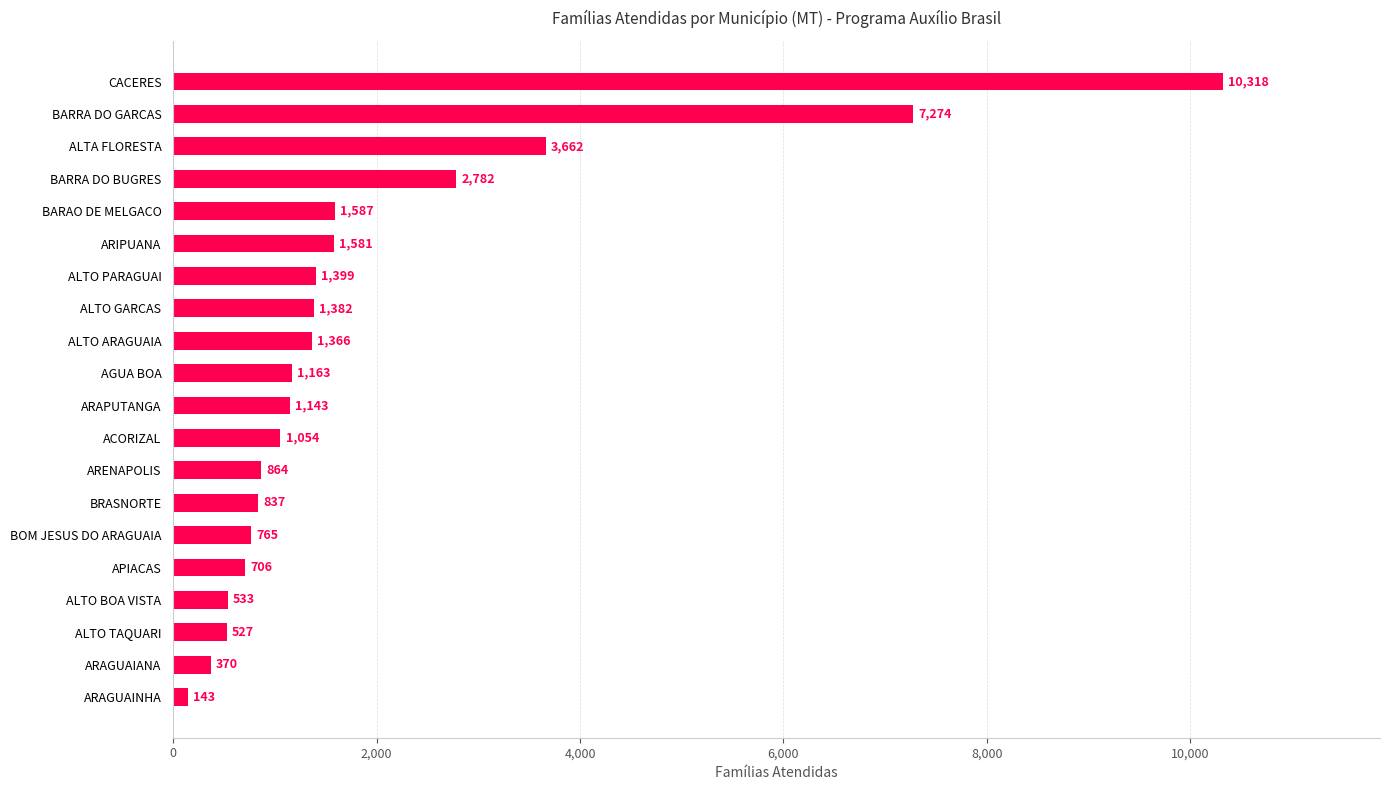

Reading top to bottom, what are all the values shown in this chart?

CACERES=10318	BARRA DO GARCAS=7274	ALTA FLORESTA=3662	BARRA DO BUGRES=2782	BARAO DE MELGACO=1587	ARIPUANA=1581	ALTO PARAGUAI=1399	ALTO GARCAS=1382	ALTO ARAGUAIA=1366	AGUA BOA=1163	ARAPUTANGA=1143	ACORIZAL=1054	ARENAPOLIS=864	BRASNORTE=837	BOM JESUS DO ARAGUAIA=765	APIACAS=706	ALTO BOA VISTA=533	ALTO TAQUARI=527	ARAGUAIANA=370	ARAGUAINHA=143